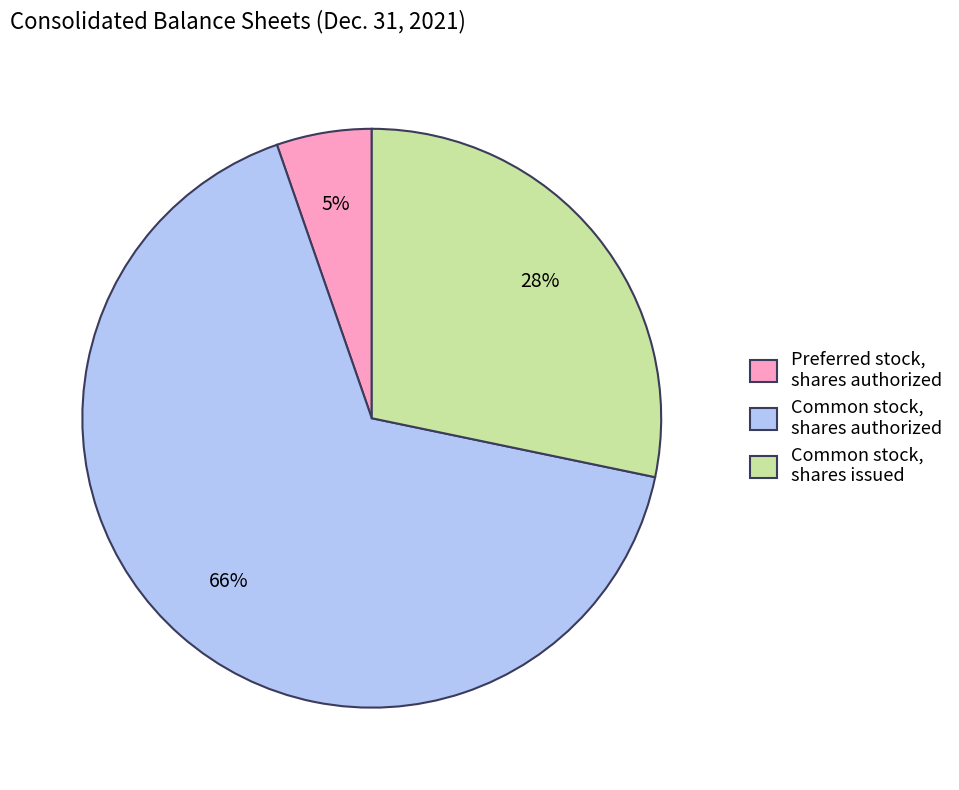

Does Common stock, shares authorized account for over 50% of the chart?

Yes